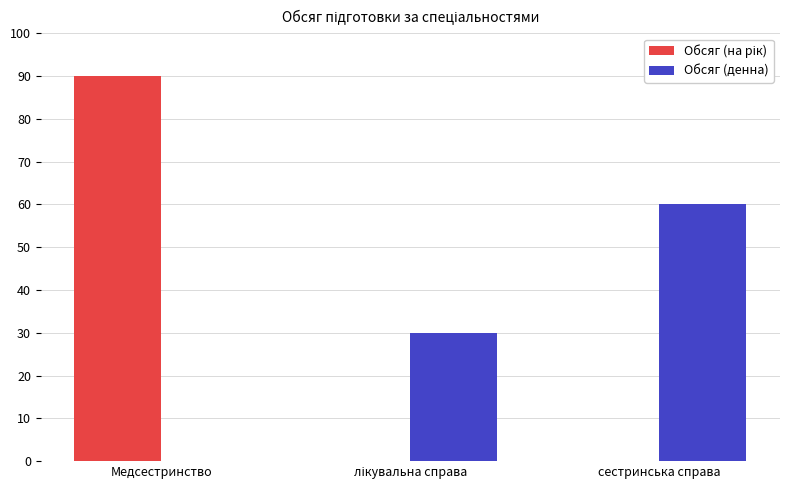

The Обсяг (денна) series shows 108 at сестринська справа. True or false?

False